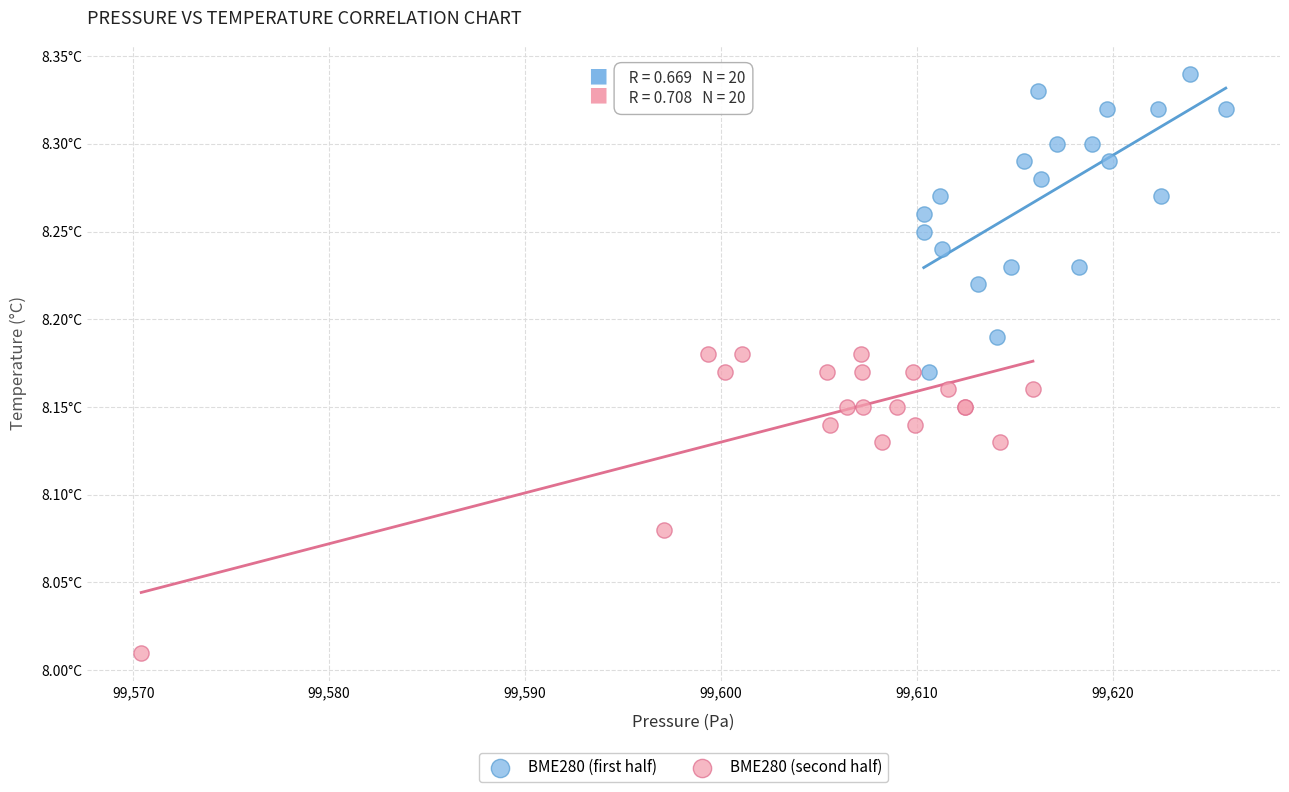

Which series reaches the maximum Y coordinate?

BME280 (first half)